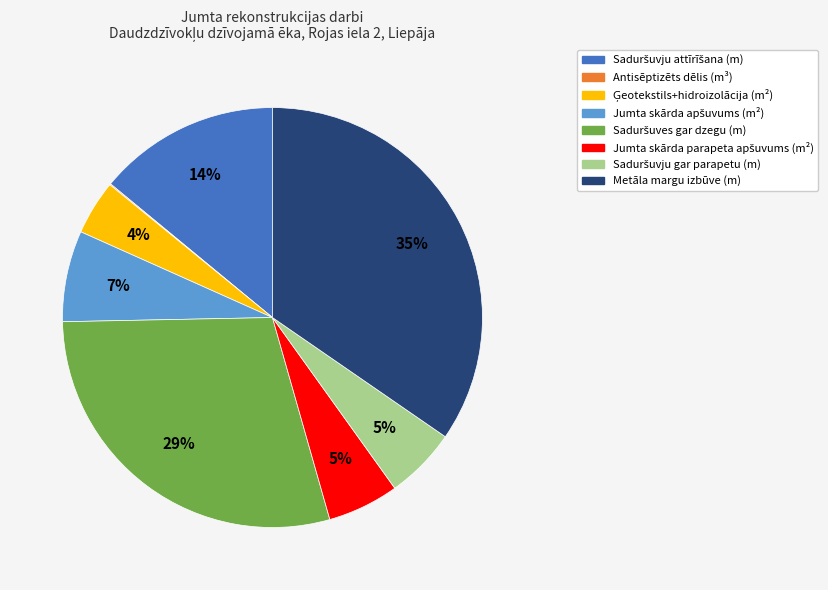

What is the largest slice in the pie chart?

Metāla margu izbūve (m)